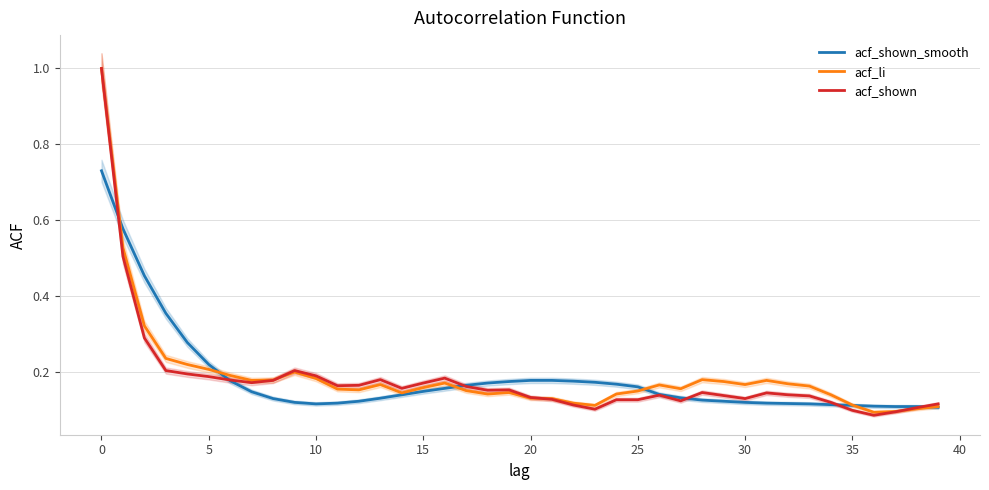

The value of acf_shown_smooth at 5 is 0.8. True or false?

False